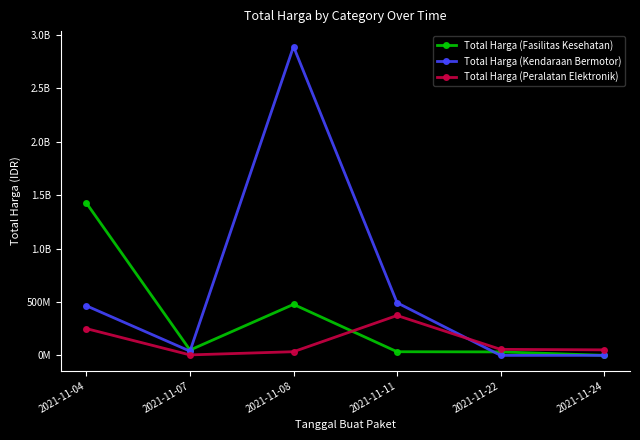

Which category has the lowest value in the Total Harga (Fasilitas Kesehatan) series?

2021-11-24